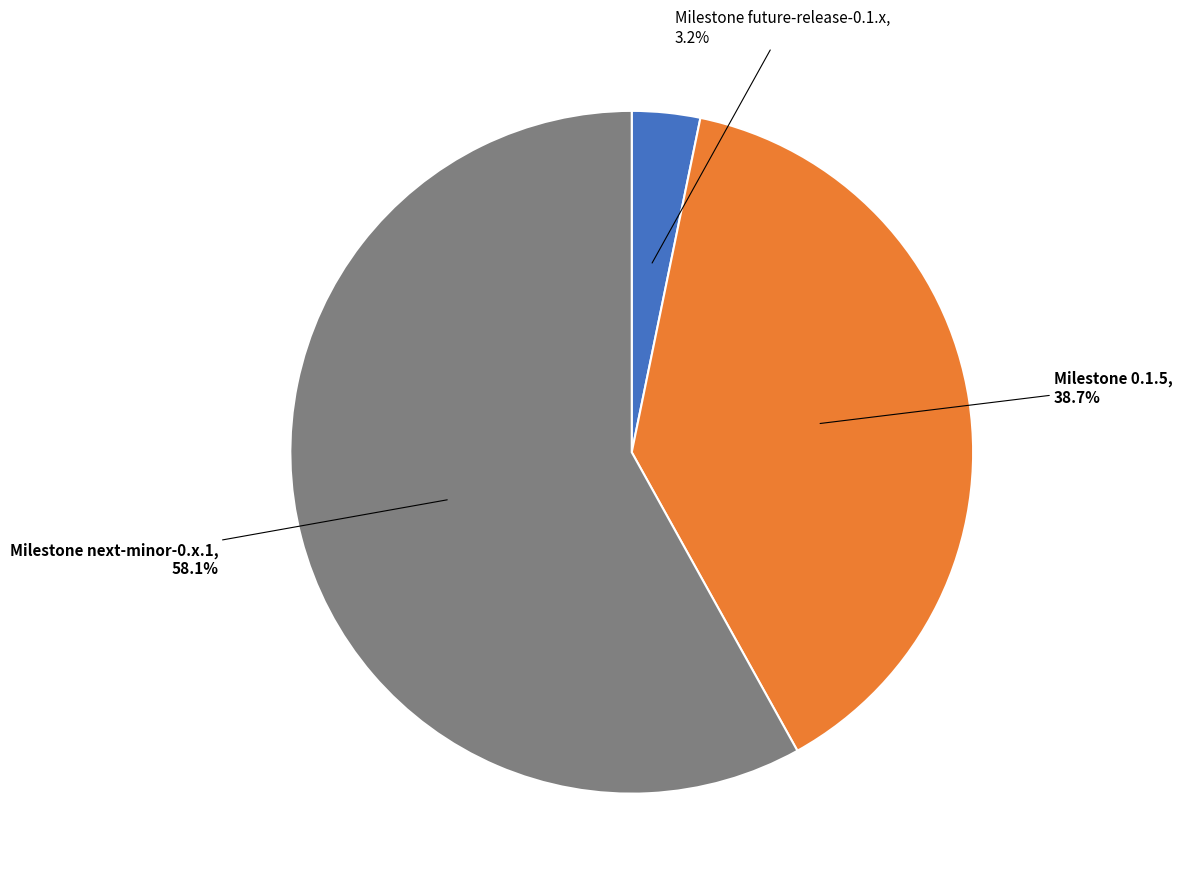

Does any single category account for the majority?

Yes